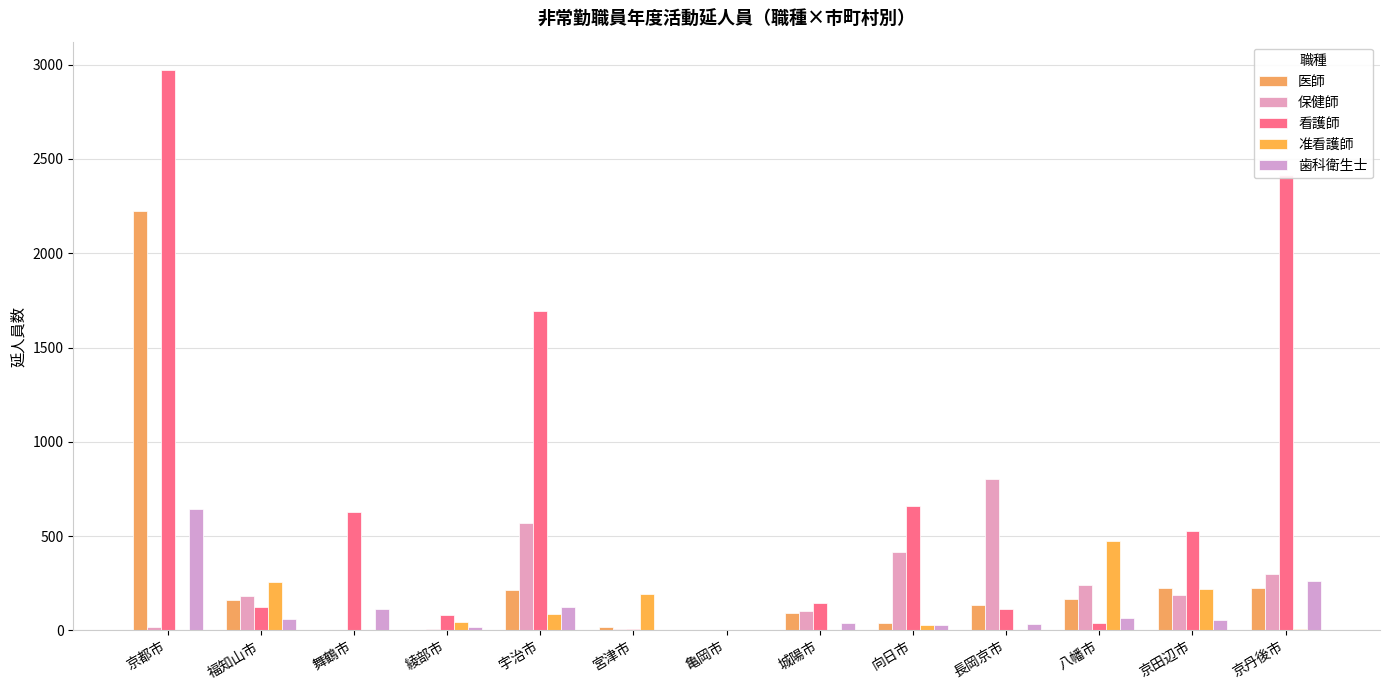

Which series has the largest total across all categories?

看護師